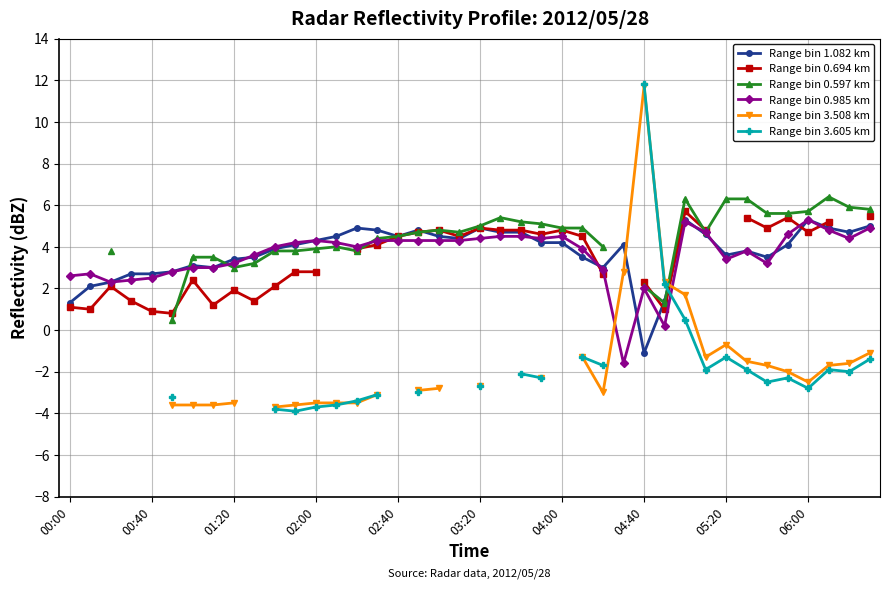

True or false: Range bin 1.082 km has more than 0 points higher than both neighbors.

True